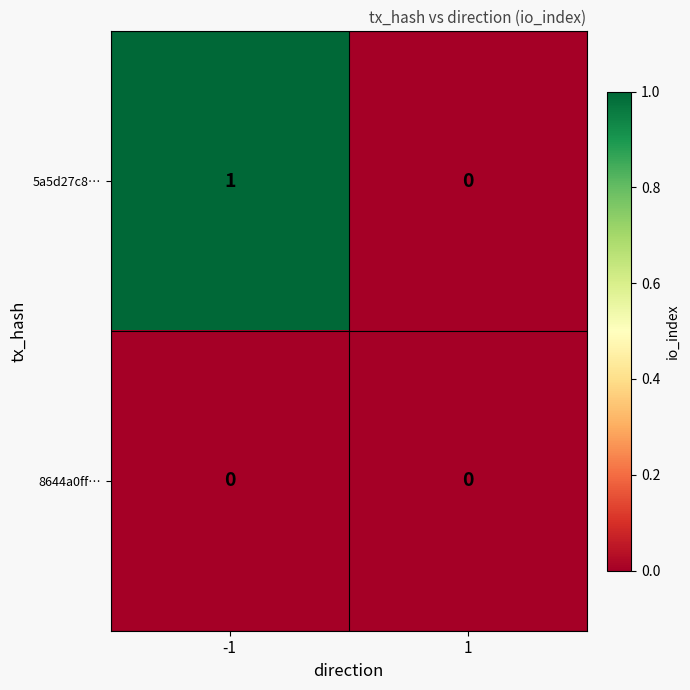

List the series in order of their peak value, lowest first.

8644a0ff…, 5a5d27c8…